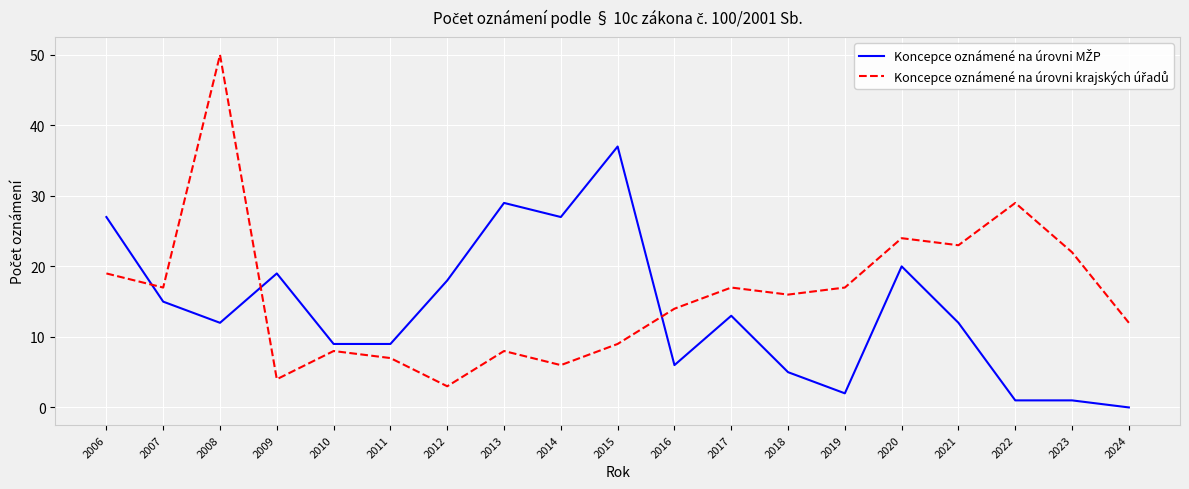

Which category has the highest value across all series?

2008